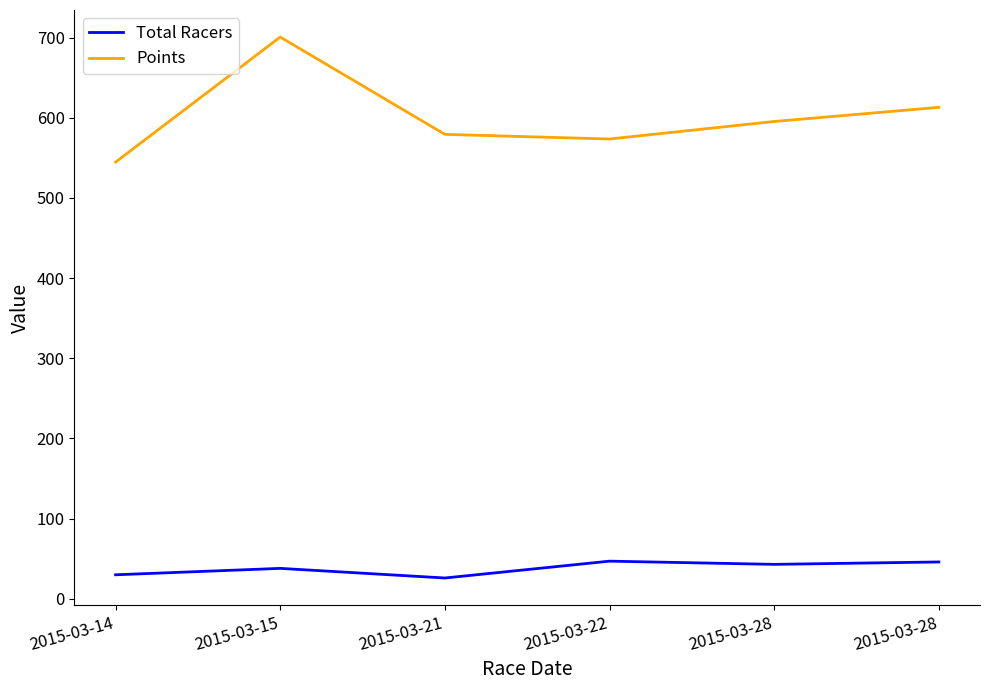

Does the chart have visible grid lines?

No